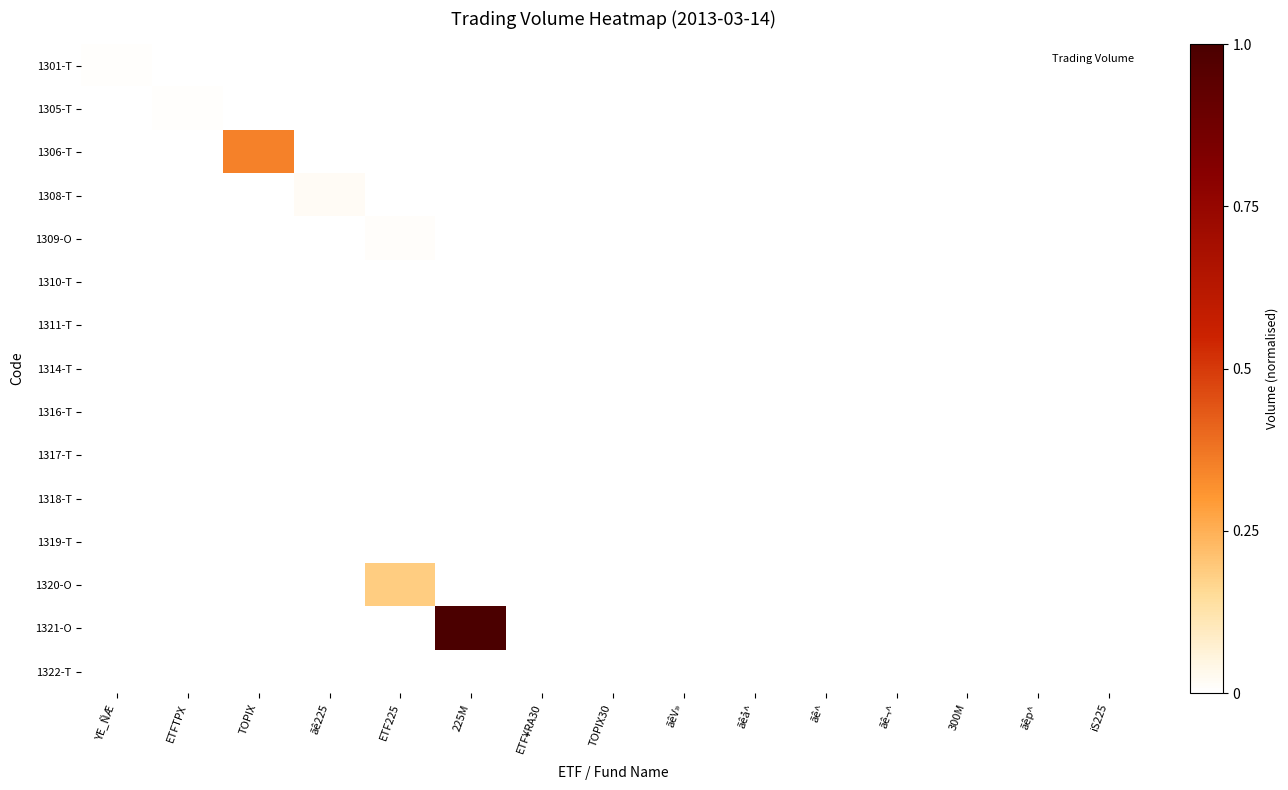

Reading right to left, list all the values displayed in this chart.

1301-T: iS225=0.0	ãêp^=0.0	300M=0.0	ãê¬^=0.0	ãê^=0.0	ãêå^=0.0	ãêV»=0.0	TOPIX30=0.0	ETF¥RA30=0.0	225M=0.0	ETF225=0.0	ãê225=0.0	TOPIX=0.0	ETFTPX=0.0	YE_ÑÆ=0.0
1305-T: iS225=0.0	ãêp^=0.0	300M=0.0	ãê¬^=0.0	ãê^=0.0	ãêå^=0.0	ãêV»=0.0	TOPIX30=0.0	ETF¥RA30=0.0	225M=0.0	ETF225=0.0	ãê225=0.0	TOPIX=0.0	ETFTPX=0.0	YE_ÑÆ=0.0
1306-T: iS225=0.0	ãêp^=0.0	300M=0.0	ãê¬^=0.0	ãê^=0.0	ãêå^=0.0	ãêV»=0.0	TOPIX30=0.0	ETF¥RA30=0.0	225M=0.0	ETF225=0.0	ãê225=0.0	TOPIX=0.3	ETFTPX=0.0	YE_ÑÆ=0.0
1308-T: iS225=0.0	ãêp^=0.0	300M=0.0	ãê¬^=0.0	ãê^=0.0	ãêå^=0.0	ãêV»=0.0	TOPIX30=0.0	ETF¥RA30=0.0	225M=0.0	ETF225=0.0	ãê225=0.0	TOPIX=0.0	ETFTPX=0.0	YE_ÑÆ=0.0
1309-O: iS225=0.0	ãêp^=0.0	300M=0.0	ãê¬^=0.0	ãê^=0.0	ãêå^=0.0	ãêV»=0.0	TOPIX30=0.0	ETF¥RA30=0.0	225M=0.0	ETF225=0.0	ãê225=0.0	TOPIX=0.0	ETFTPX=0.0	YE_ÑÆ=0.0
1310-T: iS225=0.0	ãêp^=0.0	300M=0.0	ãê¬^=0.0	ãê^=0.0	ãêå^=0.0	ãêV»=0.0	TOPIX30=0.0	ETF¥RA30=0.0	225M=0.0	ETF225=0.0	ãê225=0.0	TOPIX=0.0	ETFTPX=0.0	YE_ÑÆ=0.0
1311-T: iS225=0.0	ãêp^=0.0	300M=0.0	ãê¬^=0.0	ãê^=0.0	ãêå^=0.0	ãêV»=0.0	TOPIX30=0.0	ETF¥RA30=0.0	225M=0.0	ETF225=0.0	ãê225=0.0	TOPIX=0.0	ETFTPX=0.0	YE_ÑÆ=0.0
1314-T: iS225=0.0	ãêp^=0.0	300M=0.0	ãê¬^=0.0	ãê^=0.0	ãêå^=0.0	ãêV»=0.0	TOPIX30=0.0	ETF¥RA30=0.0	225M=0.0	ETF225=0.0	ãê225=0.0	TOPIX=0.0	ETFTPX=0.0	YE_ÑÆ=0.0
1316-T: iS225=0.0	ãêp^=0.0	300M=0.0	ãê¬^=0.0	ãê^=0.0	ãêå^=0.0	ãêV»=0.0	TOPIX30=0.0	ETF¥RA30=0.0	225M=0.0	ETF225=0.0	ãê225=0.0	TOPIX=0.0	ETFTPX=0.0	YE_ÑÆ=0.0
1317-T: iS225=0.0	ãêp^=0.0	300M=0.0	ãê¬^=0.0	ãê^=0.0	ãêå^=0.0	ãêV»=0.0	TOPIX30=0.0	ETF¥RA30=0.0	225M=0.0	ETF225=0.0	ãê225=0.0	TOPIX=0.0	ETFTPX=0.0	YE_ÑÆ=0.0
1318-T: iS225=0.0	ãêp^=0.0	300M=0.0	ãê¬^=0.0	ãê^=0.0	ãêå^=0.0	ãêV»=0.0	TOPIX30=0.0	ETF¥RA30=0.0	225M=0.0	ETF225=0.0	ãê225=0.0	TOPIX=0.0	ETFTPX=0.0	YE_ÑÆ=0.0
1319-T: iS225=0.0	ãêp^=0.0	300M=0.0	ãê¬^=0.0	ãê^=0.0	ãêå^=0.0	ãêV»=0.0	TOPIX30=0.0	ETF¥RA30=0.0	225M=0.0	ETF225=0.0	ãê225=0.0	TOPIX=0.0	ETFTPX=0.0	YE_ÑÆ=0.0
1320-O: iS225=0.0	ãêp^=0.0	300M=0.0	ãê¬^=0.0	ãê^=0.0	ãêå^=0.0	ãêV»=0.0	TOPIX30=0.0	ETF¥RA30=0.0	225M=0.0	ETF225=0.2	ãê225=0.0	TOPIX=0.0	ETFTPX=0.0	YE_ÑÆ=0.0
1321-O: iS225=0.0	ãêp^=0.0	300M=0.0	ãê¬^=0.0	ãê^=0.0	ãêå^=0.0	ãêV»=0.0	TOPIX30=0.0	ETF¥RA30=0.0	225M=1.0	ETF225=0.0	ãê225=0.0	TOPIX=0.0	ETFTPX=0.0	YE_ÑÆ=0.0
1322-T: iS225=0.0	ãêp^=0.0	300M=0.0	ãê¬^=0.0	ãê^=0.0	ãêå^=0.0	ãêV»=0.0	TOPIX30=0.0	ETF¥RA30=0.0	225M=0.0	ETF225=0.0	ãê225=0.0	TOPIX=0.0	ETFTPX=0.0	YE_ÑÆ=0.0